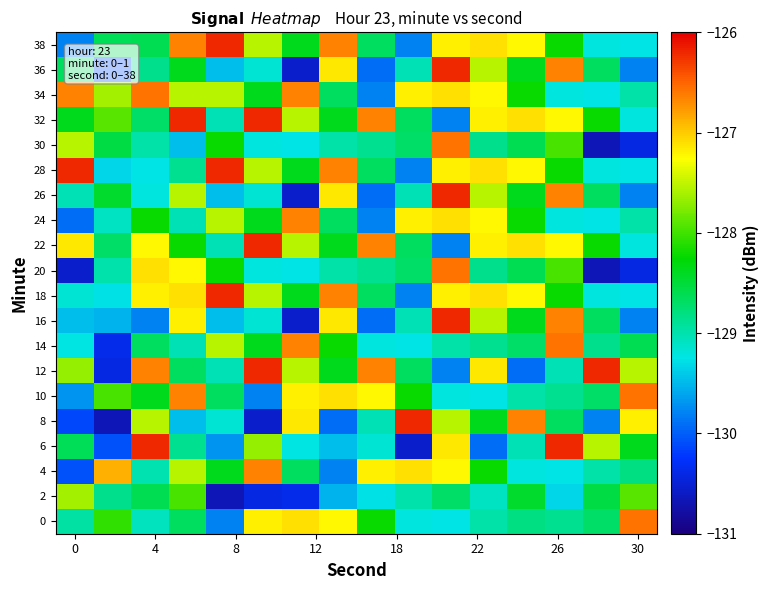

At which category is the sum across all series the highest?

10